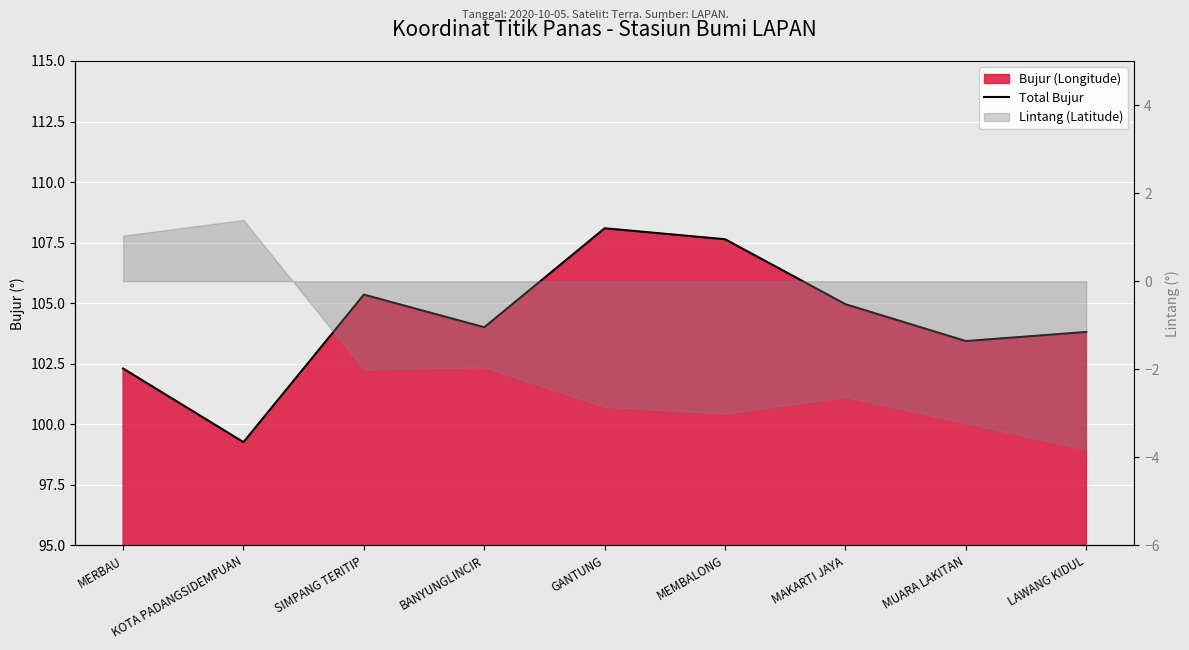

Reading left to right, extract all data points from this chart.

MERBAU=102.3	KOTA PADANGSIDEMPUAN=99.3	SIMPANG TERITIP=105.4	BANYUNGLINCIR=104.0	GANTUNG=108.1	MEMBALONG=107.6	MAKARTI JAYA=105.0	MUARA LAKITAN=103.4	LAWANG KIDUL=103.8